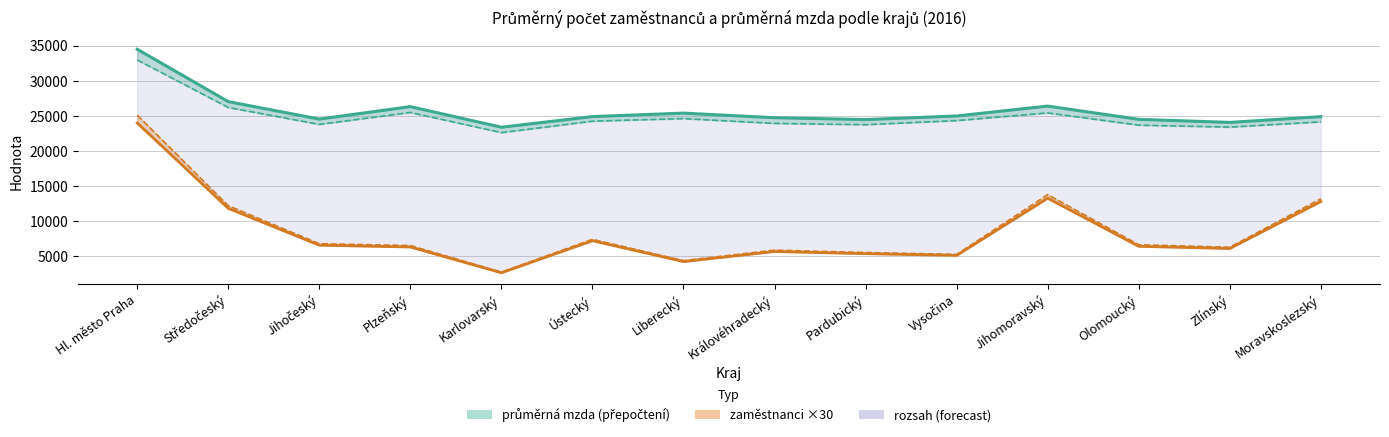

At which category does the chart reach its peak across all series?

Hl. město Praha